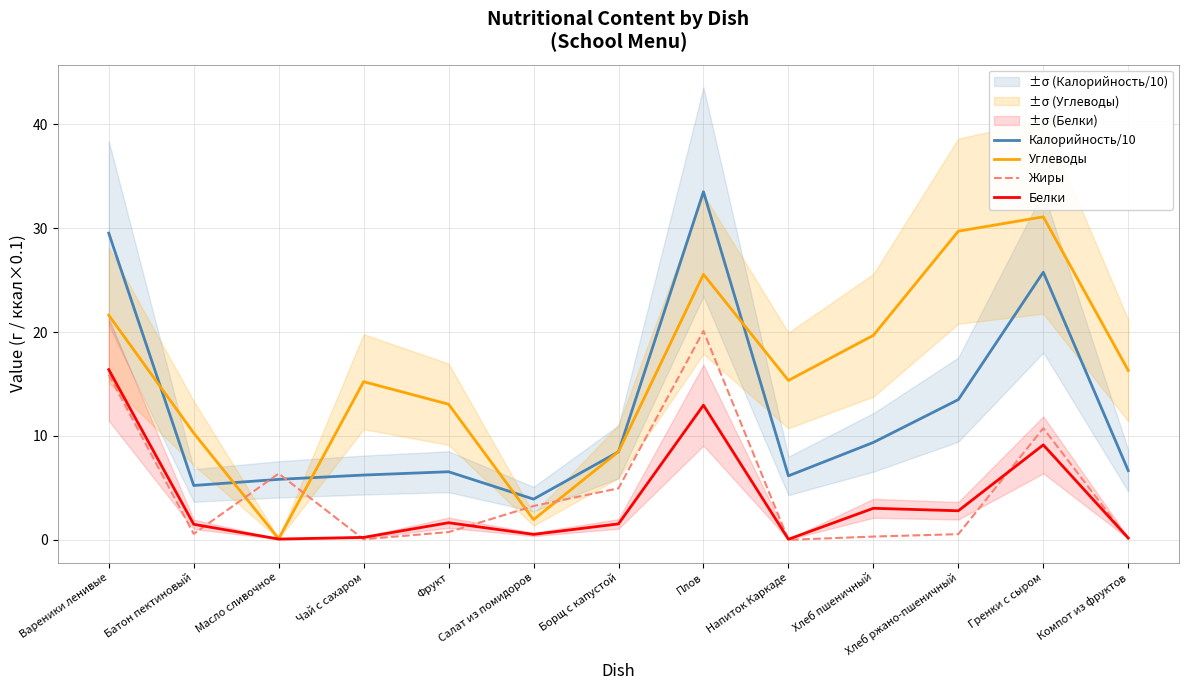

After their last crossing, which series has the higher values: Жиры or Углеводы?

Углеводы